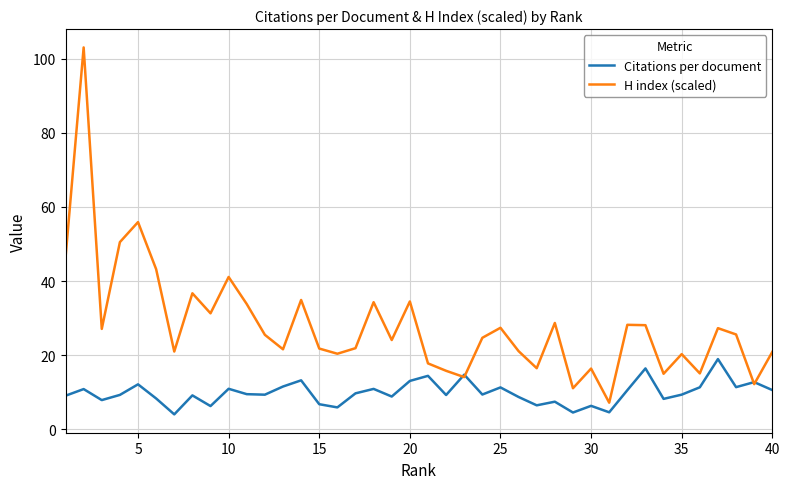

What is the average value of the Citations per document series?

9.9